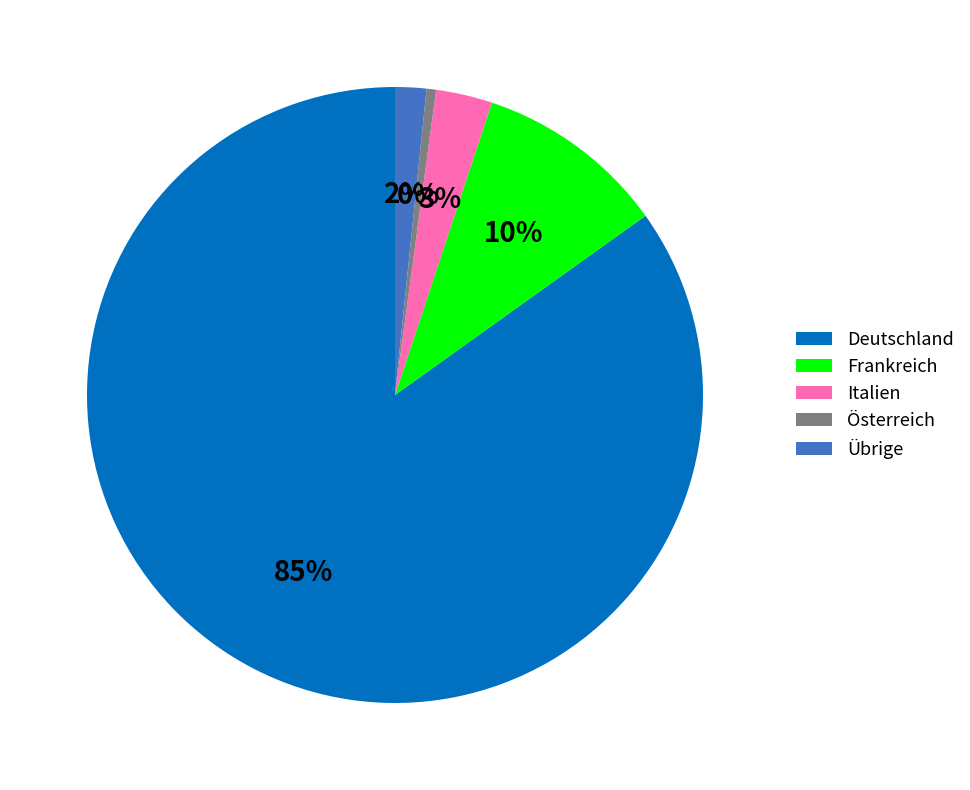

How many segments does this pie chart have?

5